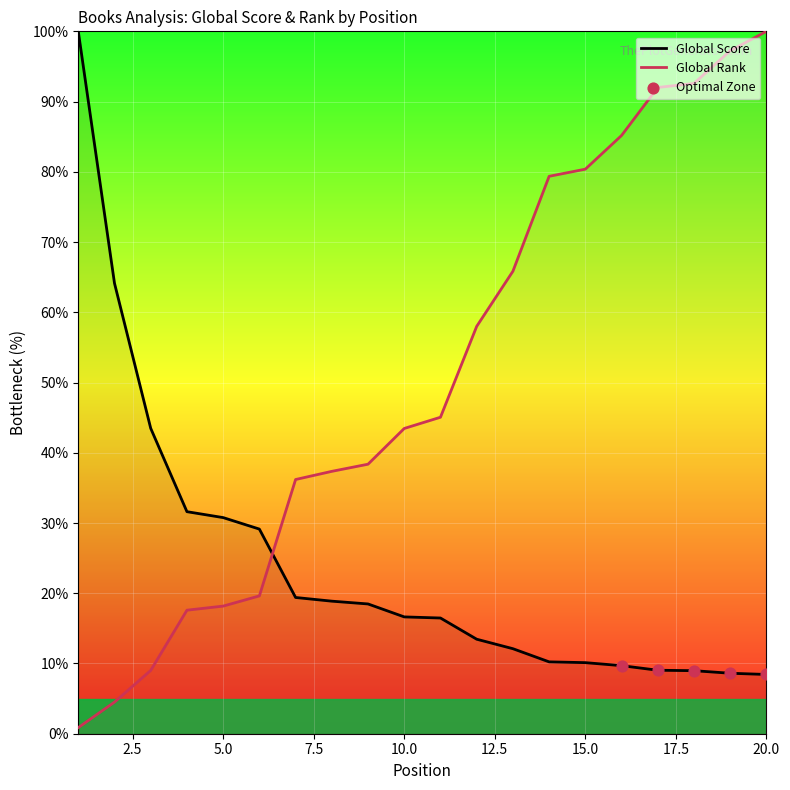

At which category is the sum across all series the highest?

20.0